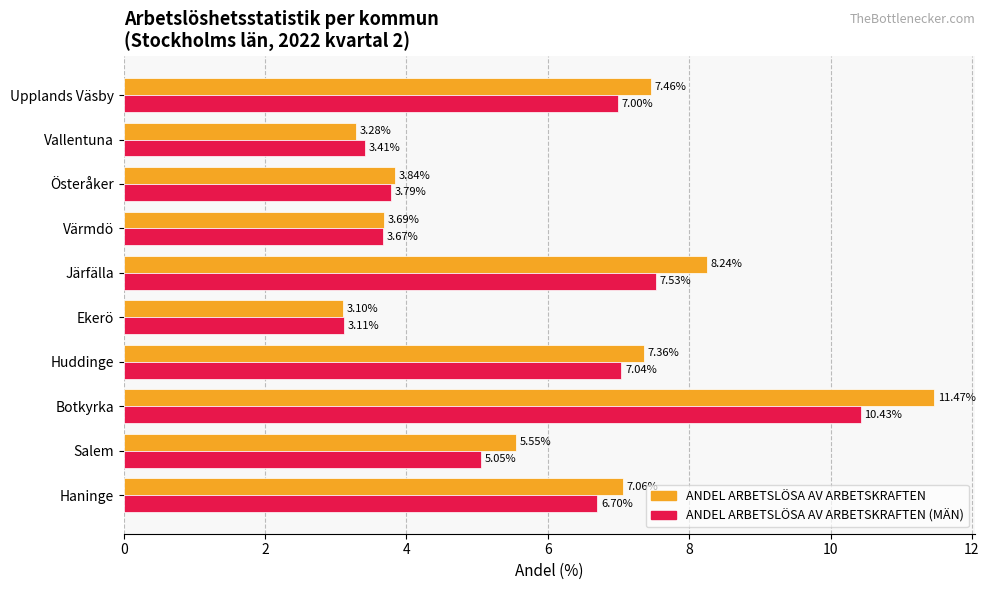

At how many categories does at least one series exceed 4?

6